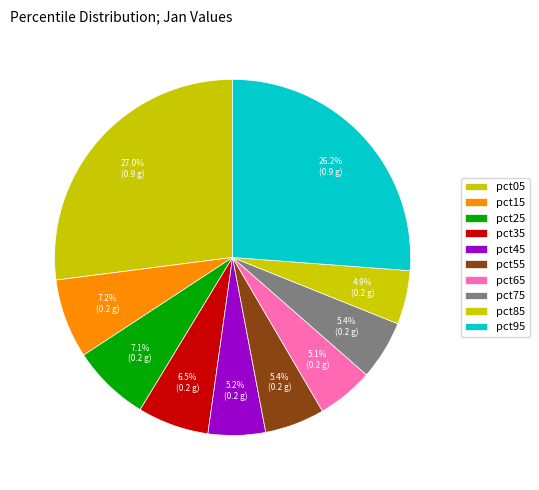

How many segments does this pie chart have?

10